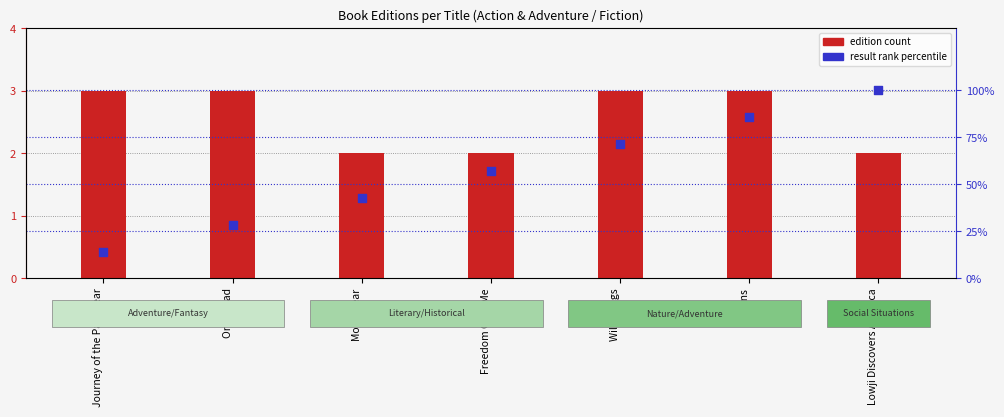

What is the change in value from Moon Bear to Chains?

+42.9